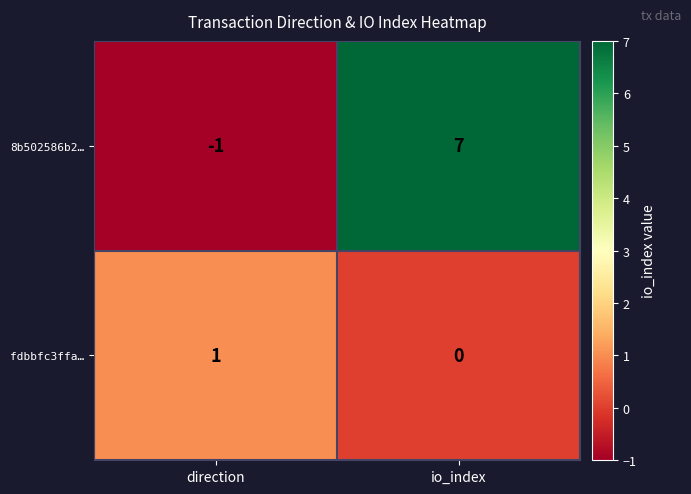

What is the difference between the maximum and minimum values in the 8b502586b2… series?

8